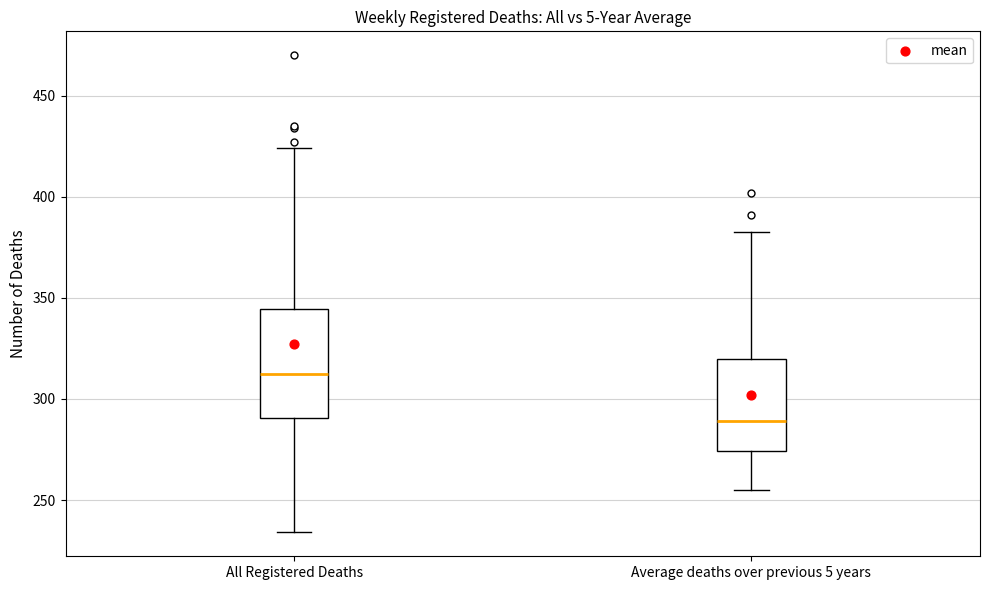

Reading left to right, transcribe this box plot: for each box, give where its median line is, the range the box spans, and where its two whiskers end, as read against the y-axis. The values are not printed on the chart, so give them approximately, as read against the axis.

All Registered Deaths: median 315, box 290 to 345, whiskers 235 to 425
Average deaths over previous 5 years: median 290, box 275 to 320, whiskers 255 to 385